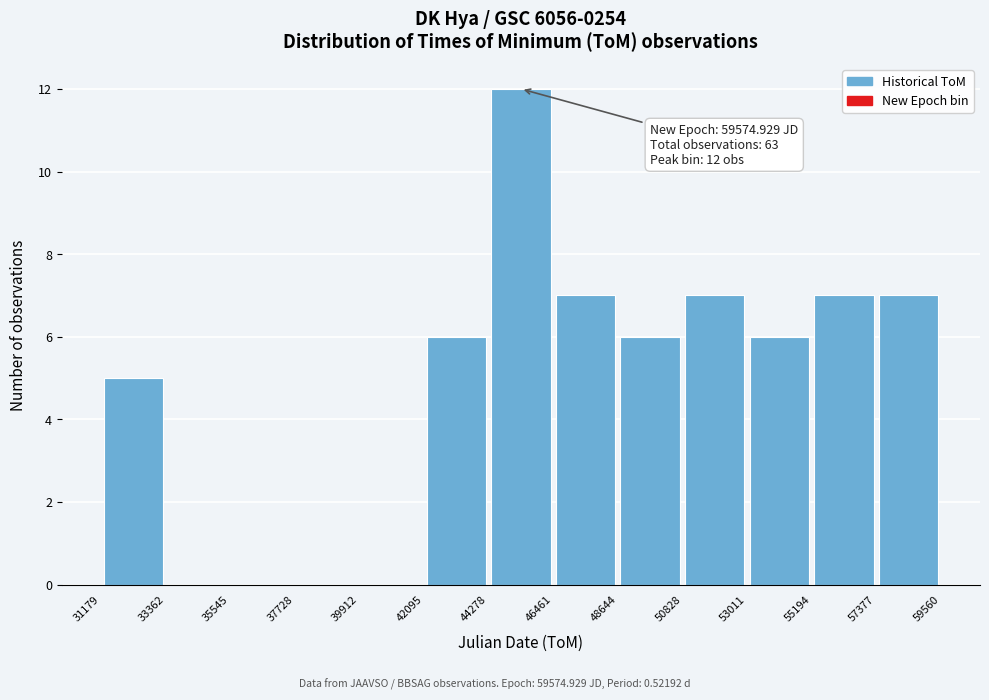

Which range on the x-axis has the tallest bar?

44278 to 46461